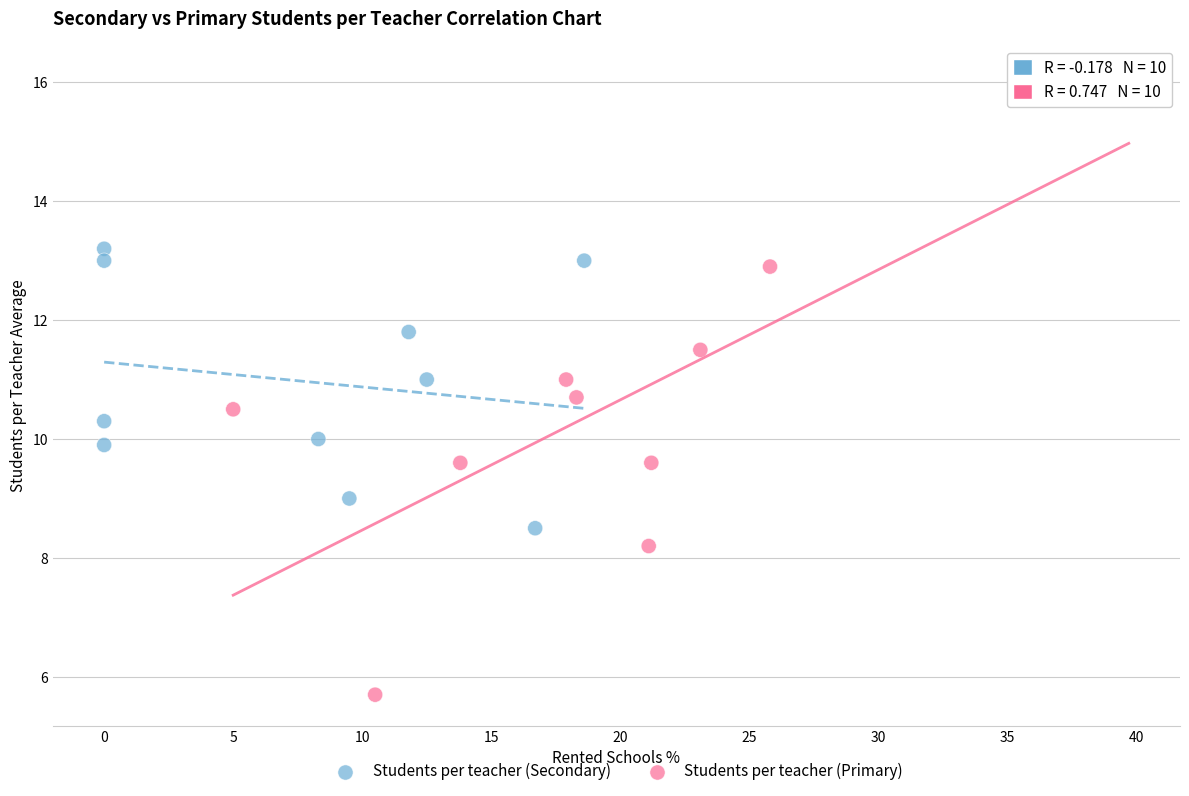

Which series has the largest Y range (max minus min)?

Students per teacher (Primary)